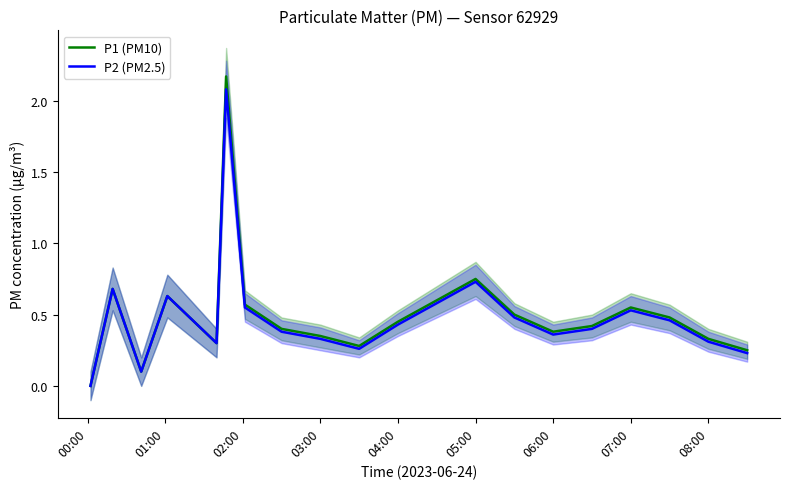

Which series has the largest range (max minus min)?

P1 (PM10)